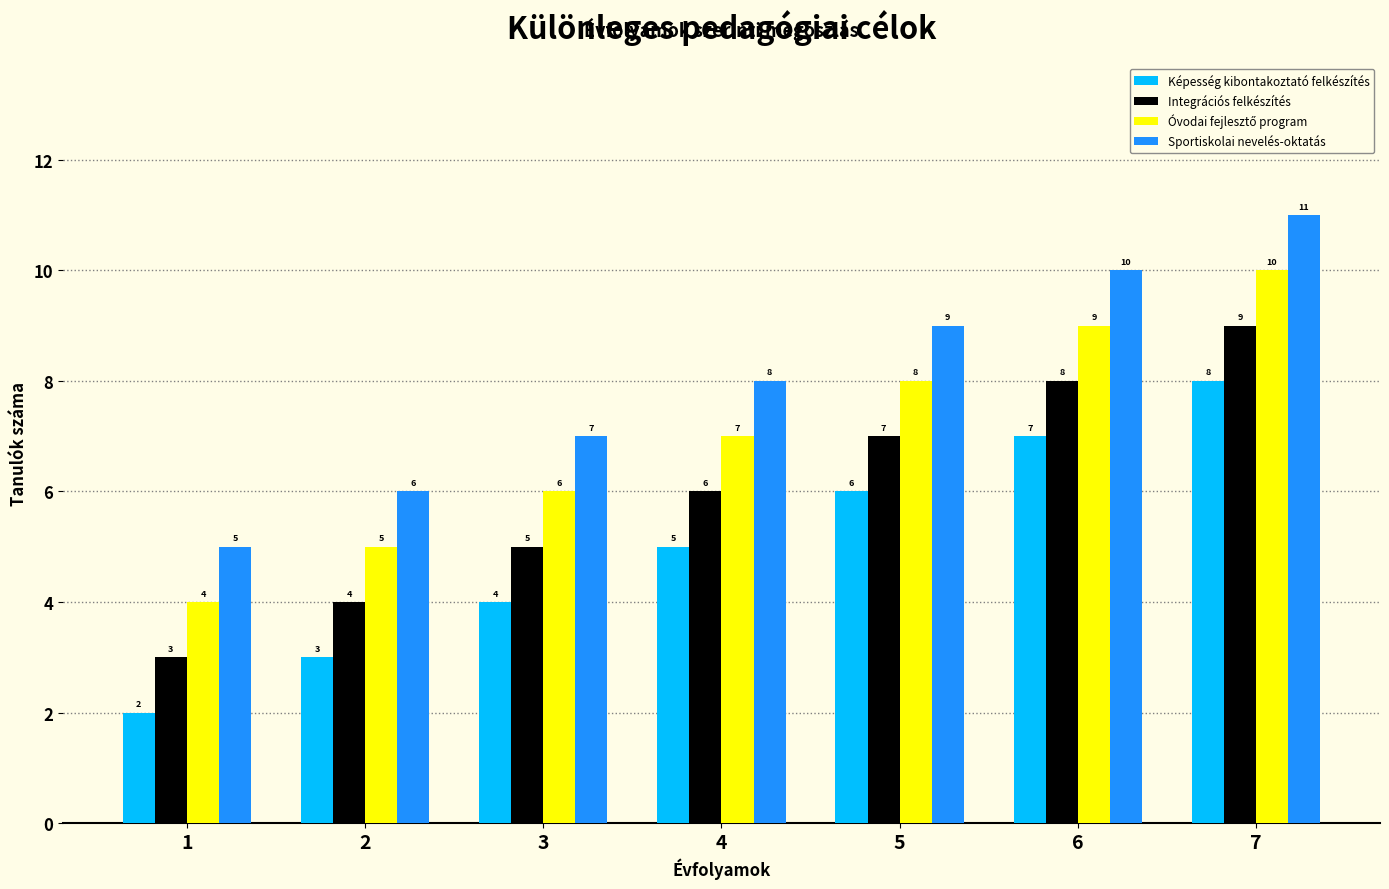

At which category is the sum across all series the highest?

7